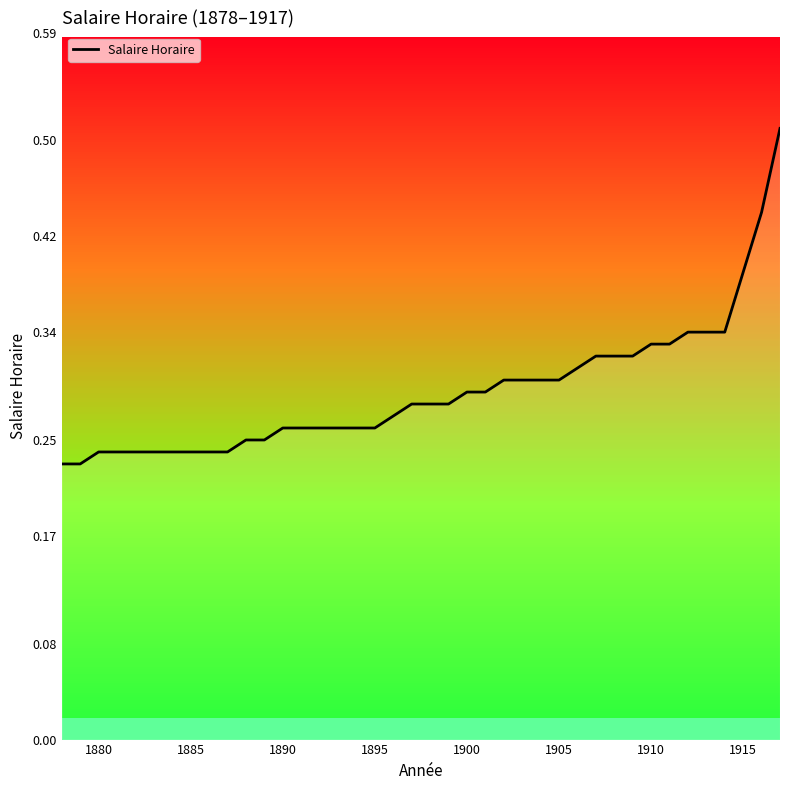

Does the chart display data point markers on the line(s)?

No